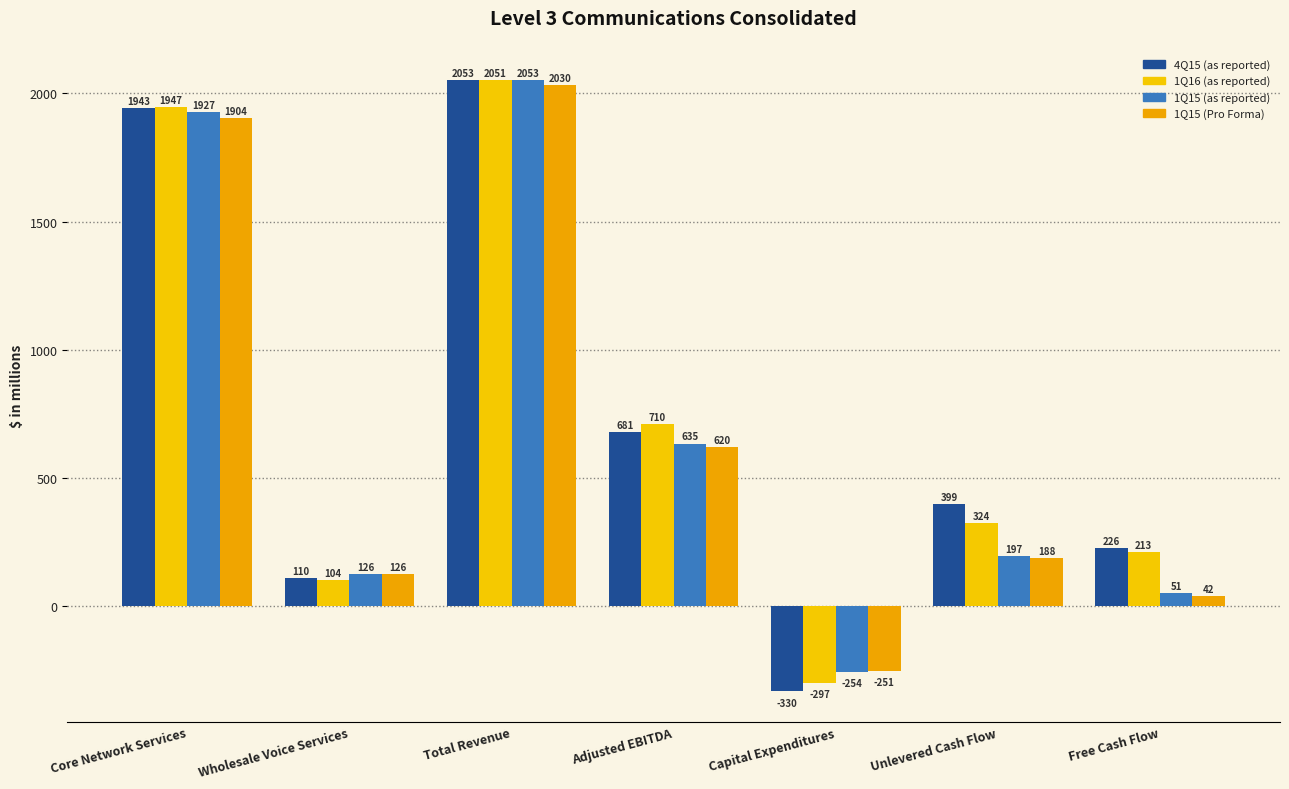

What is the difference between the second highest and minimum values in the 1Q15 (as reported) series?

2181